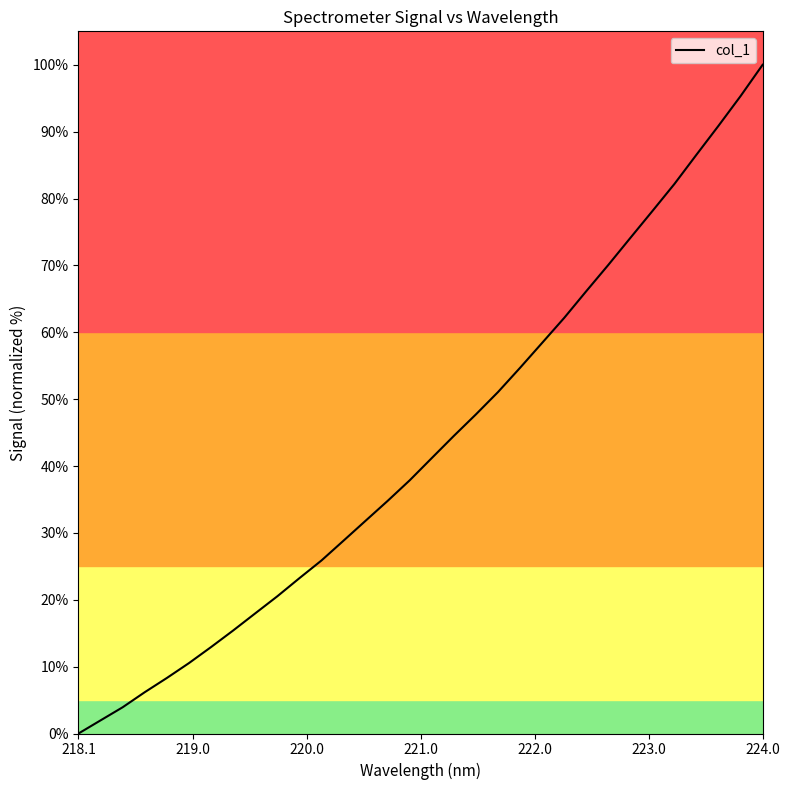

What is the maximum value shown in the chart?

100.0